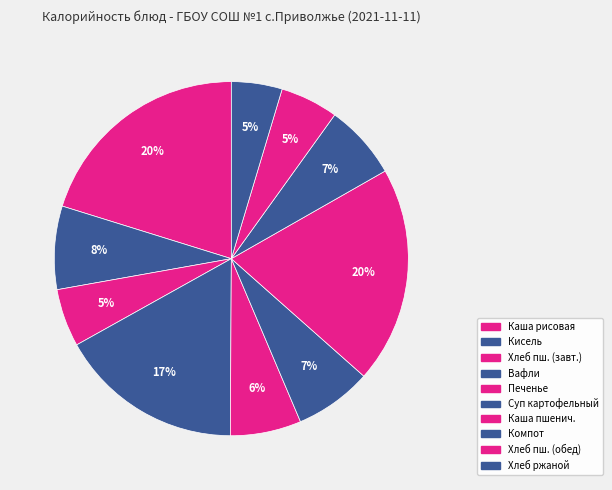

Count the number of slices in the pie.

10